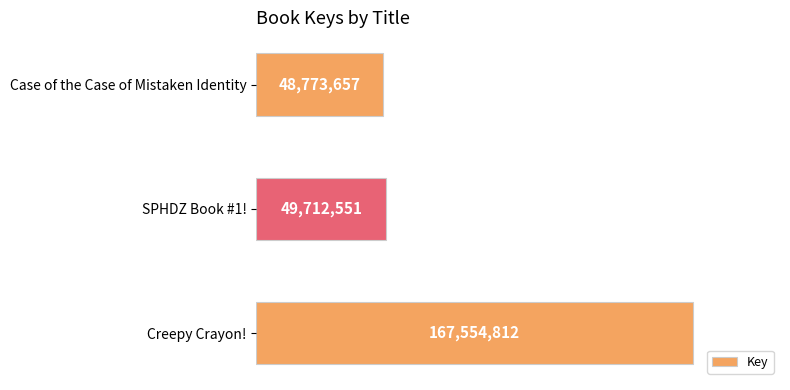

What is the average value?

88680340